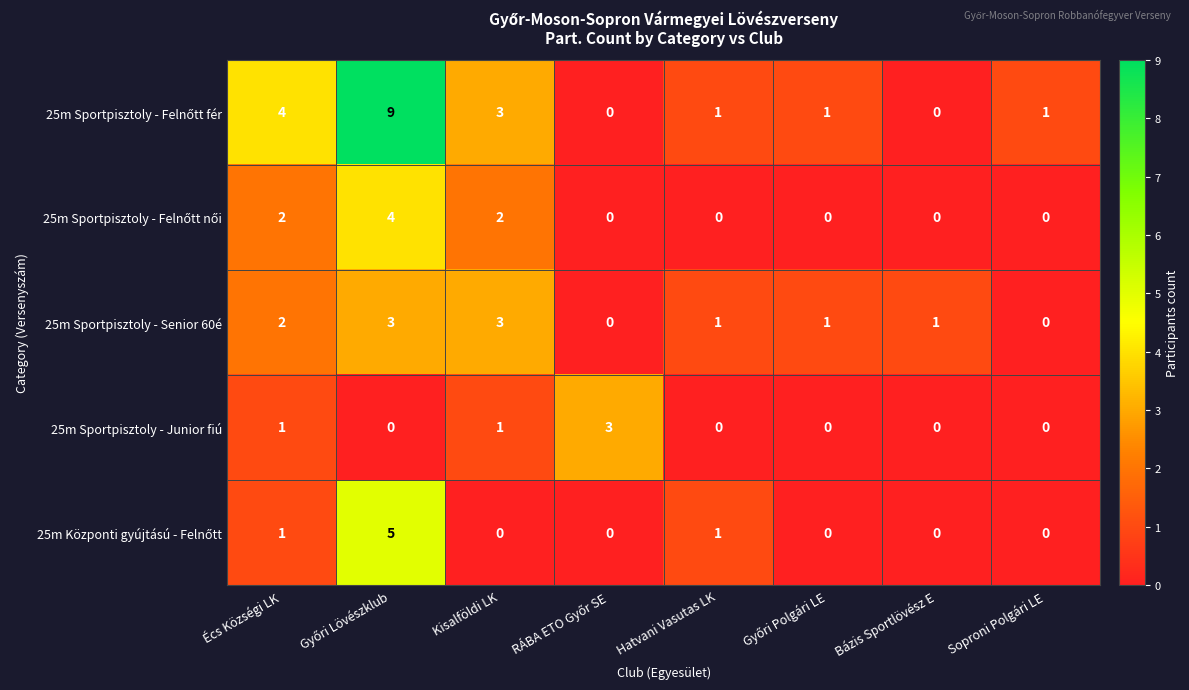

How many categories are shown in the chart?

8